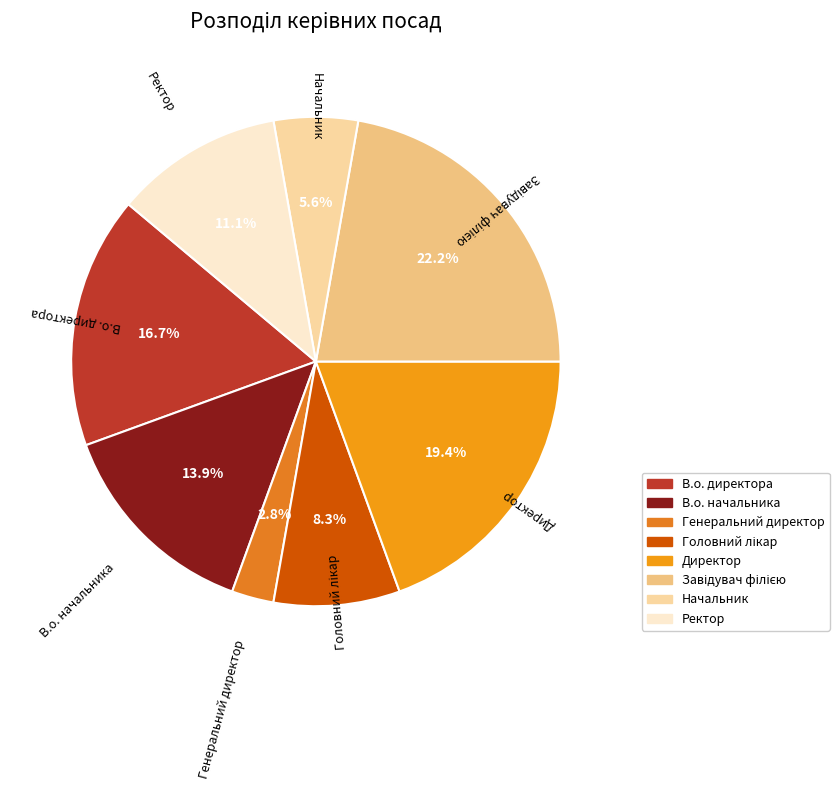

Does Генеральний директор represent more than half of the total?

No